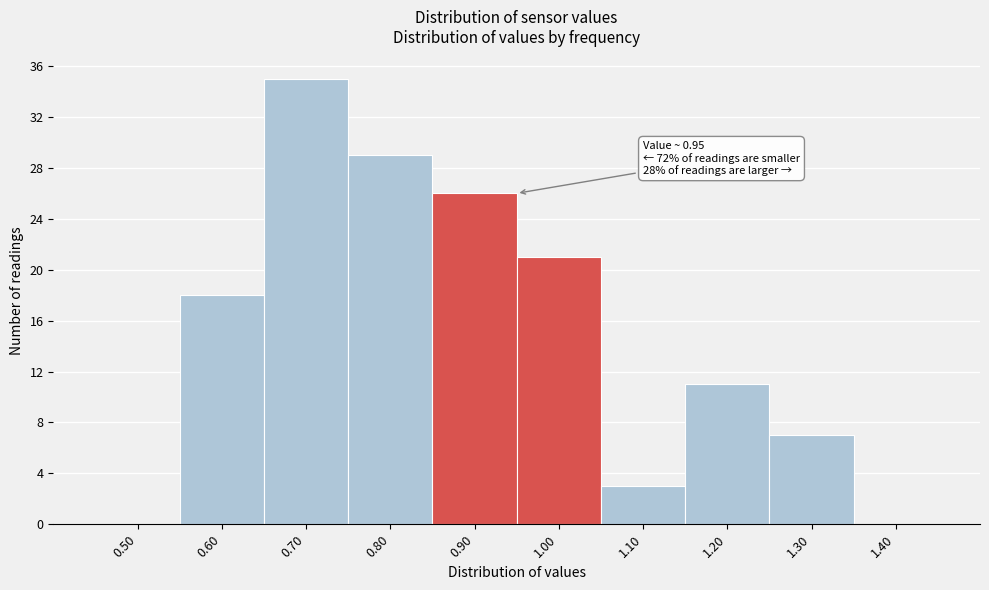

Which range on the x-axis has the tallest bar?

0.65 to 0.75